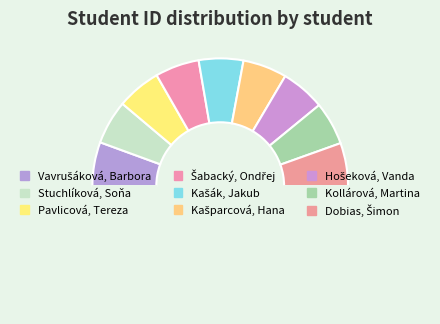

Count the number of slices in the pie.

10